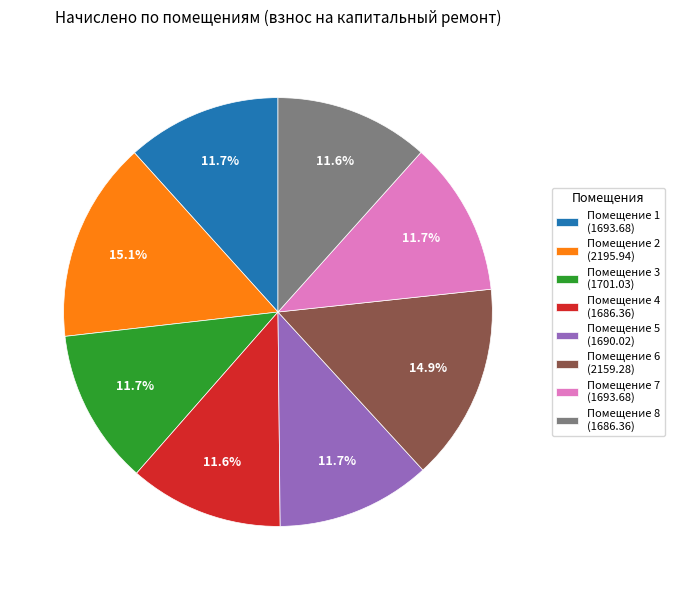

Between Помещение 2 (2195.94) and Помещение 1 (1693.68), which is larger?

Помещение 2 (2195.94)